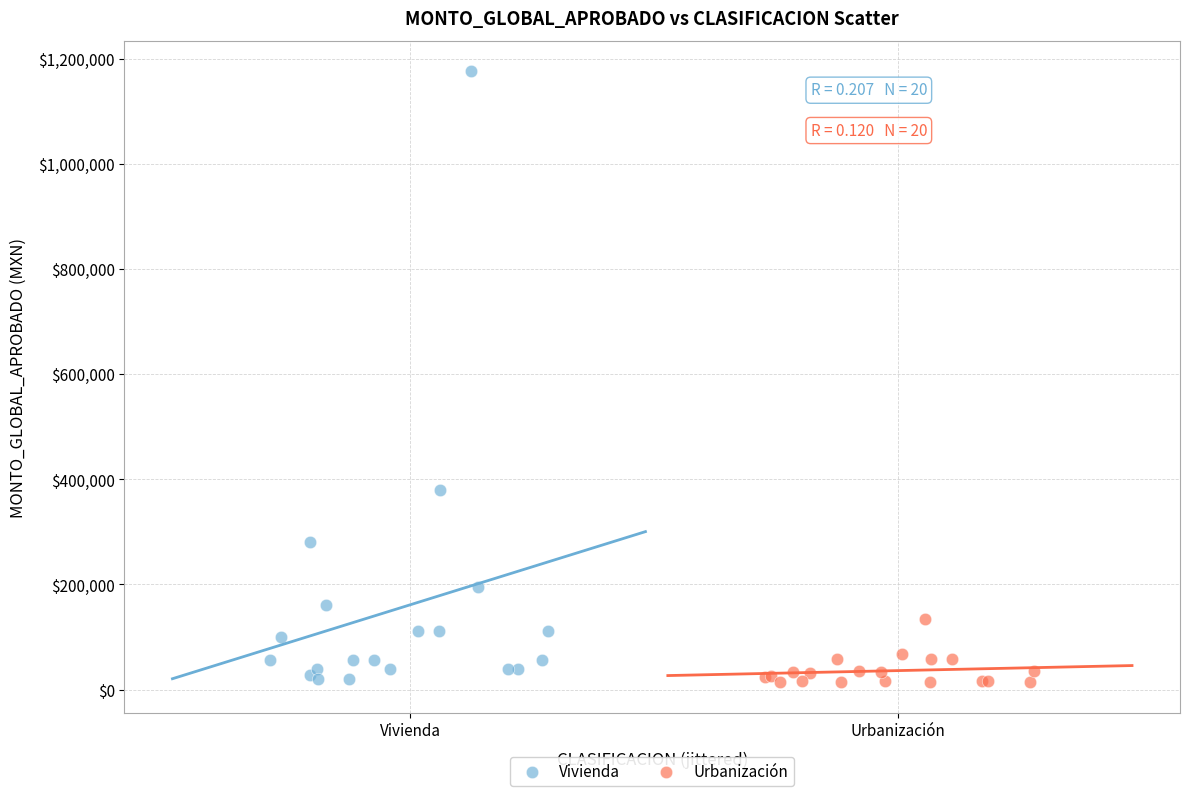

Which series has the widest spread of Y values?

Vivienda